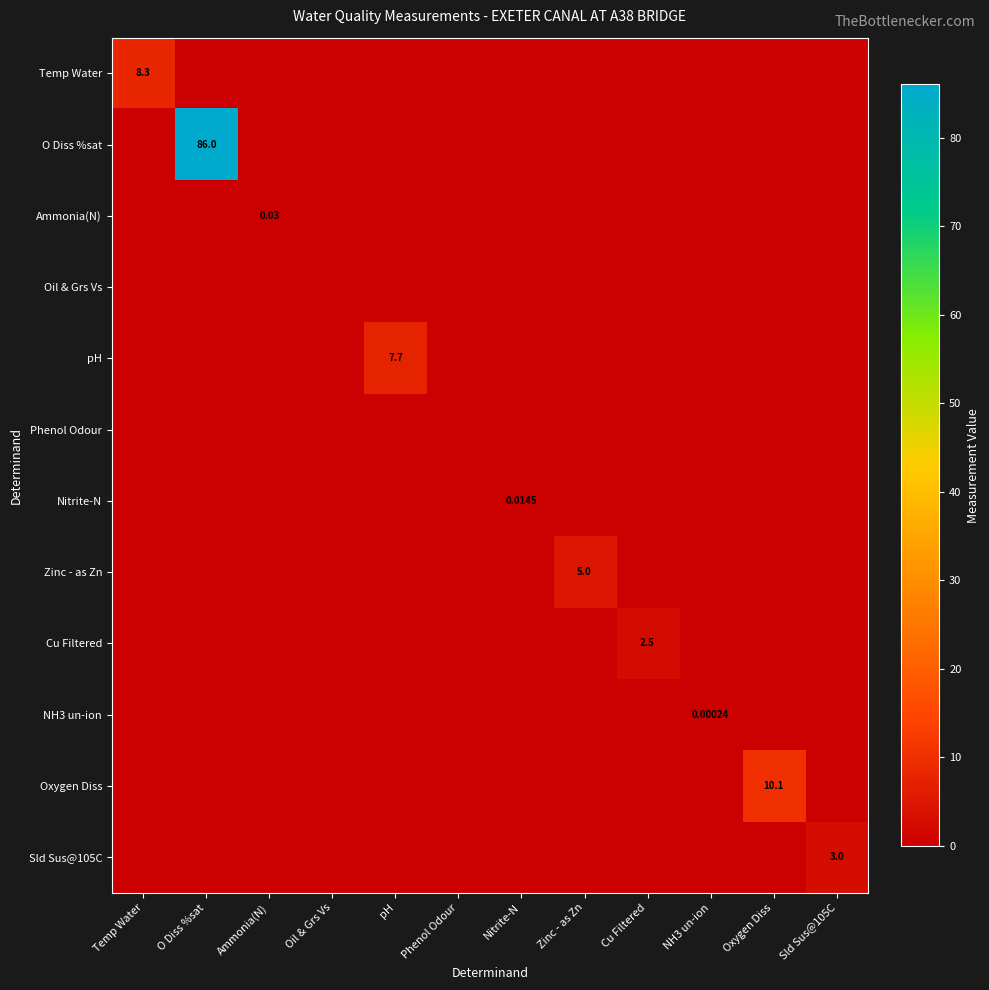

The Temp Water series shows 0.0 at pH. True or false?

True